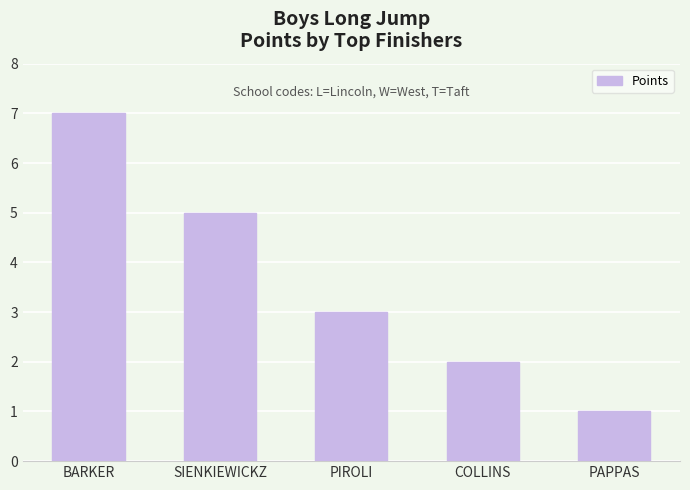

What position from the left is SIENKIEWICKZ?

2